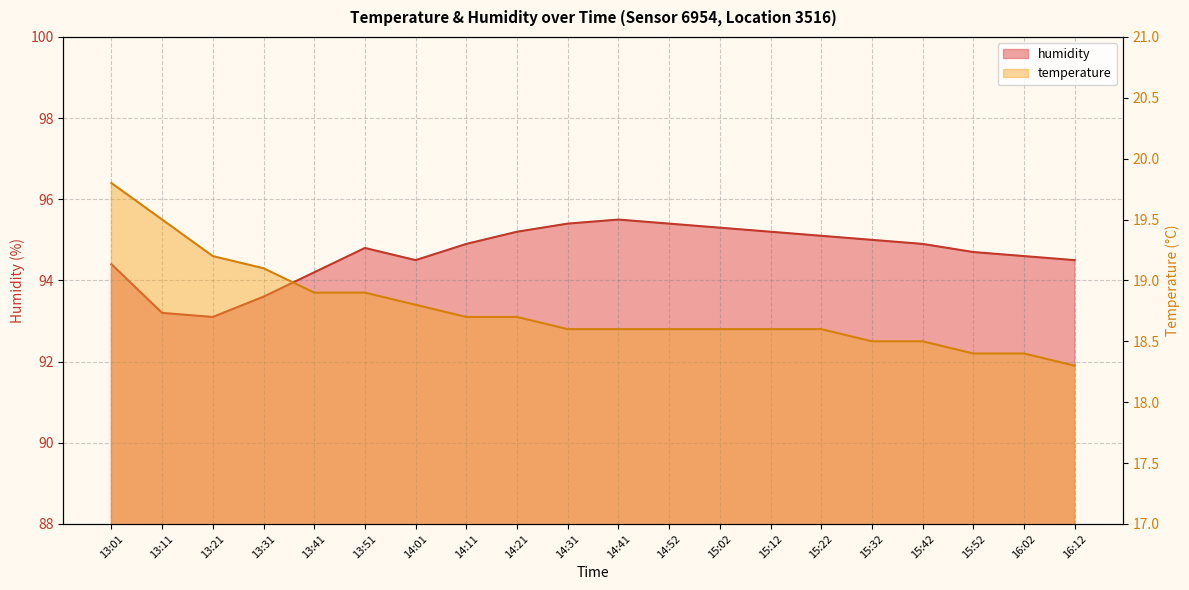

At which category is the sum across all series the highest?

13:01